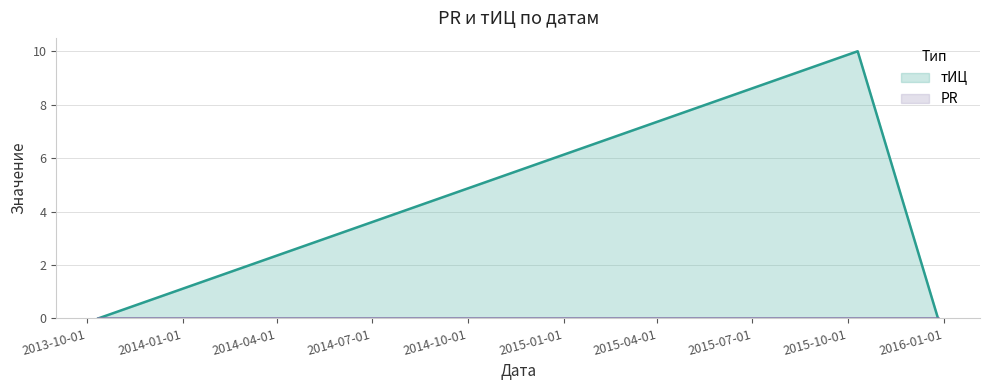

Does the chart have visible grid lines?

Yes